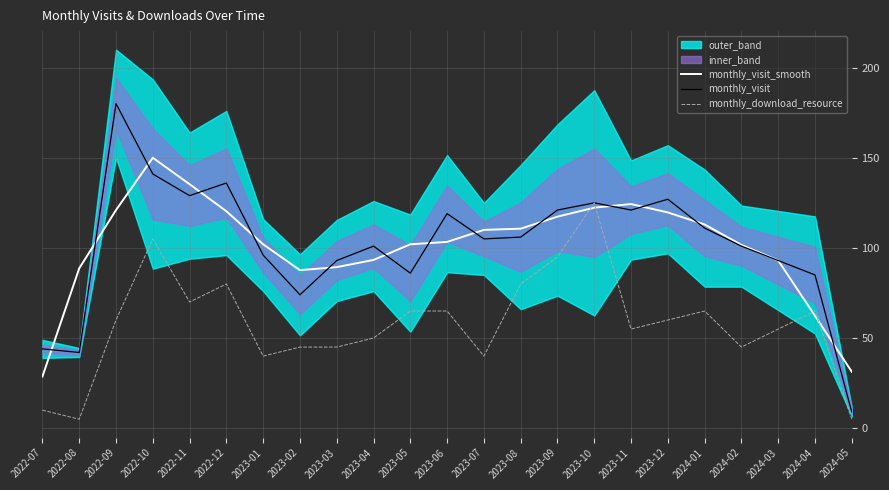

At how many categories does at least one series exceed 28?

23